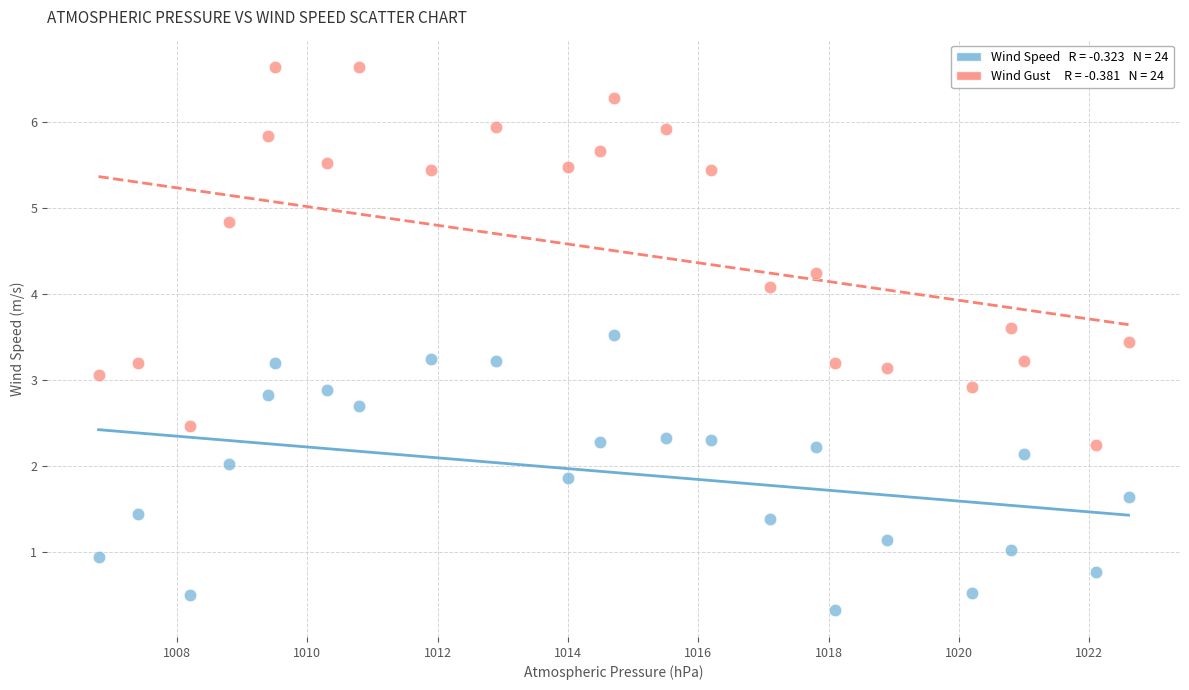

Across all data points, what is the range of X values (max minus min)?

15.8